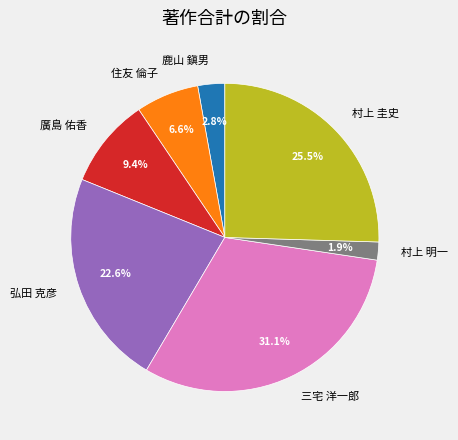

Count the number of slices in the pie.

7